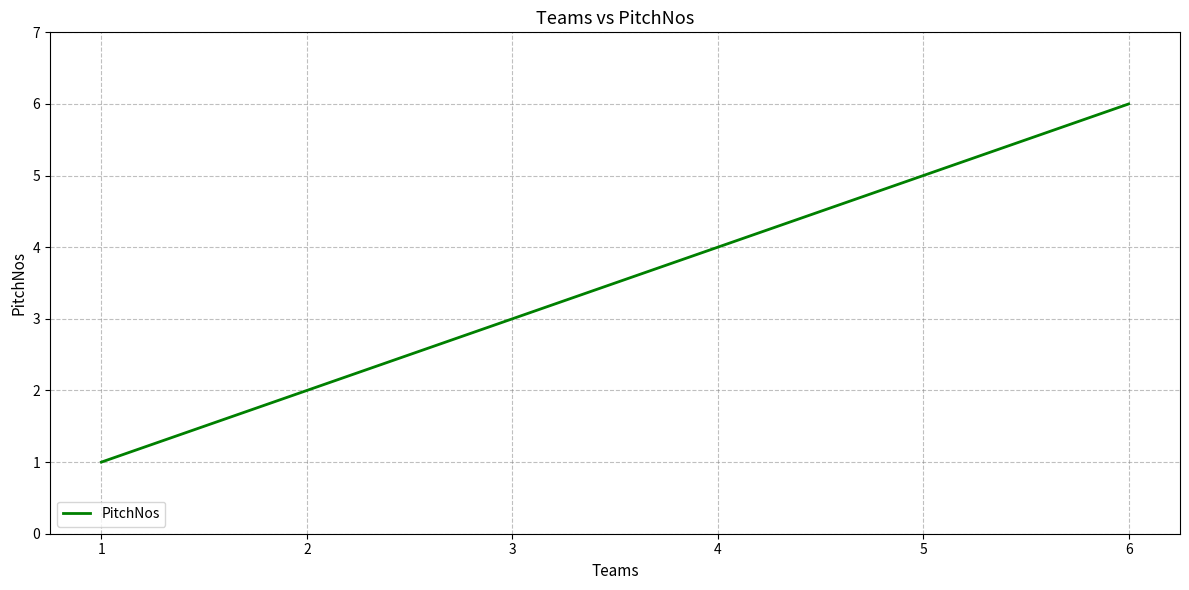

Rank the categories by value from lowest to highest.

1, 2, 3, 4, 5, 6